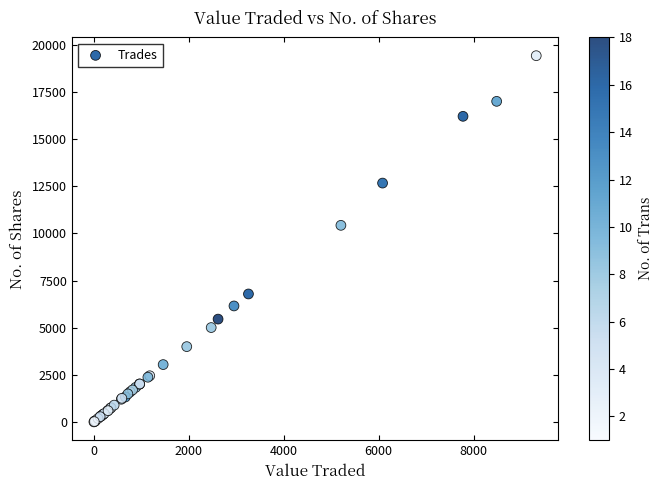

What Y value in the scatter plot is closest to 9712?

10426